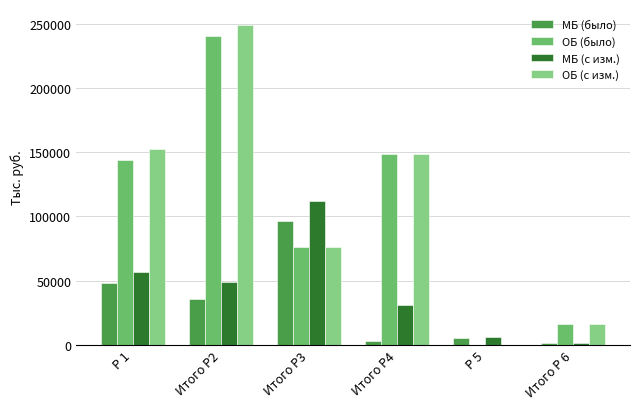

Reading left to right, transcribe all the data shown in this chart.

МБ (было): 48224.9	36047.0	96628.6	2838.0	5365.1	1349.5
ОБ (было): 143565.2	240588.7	76508.4	148517.9	0.0	16224.5
МБ (с изм.): 56695.7	48826.0	111941.2	30700.3	6039.0	1349.5
ОБ (с изм.): 152440.7	248958.4	76508.4	148517.9	0.0	16224.5